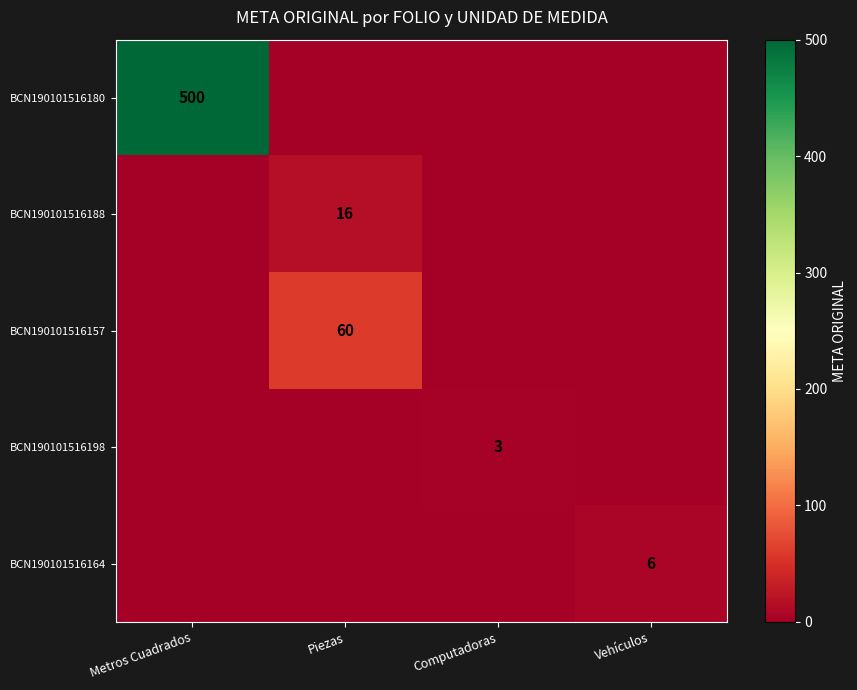

Is it true that BCN190101516188 equals 16 at Piezas?

True